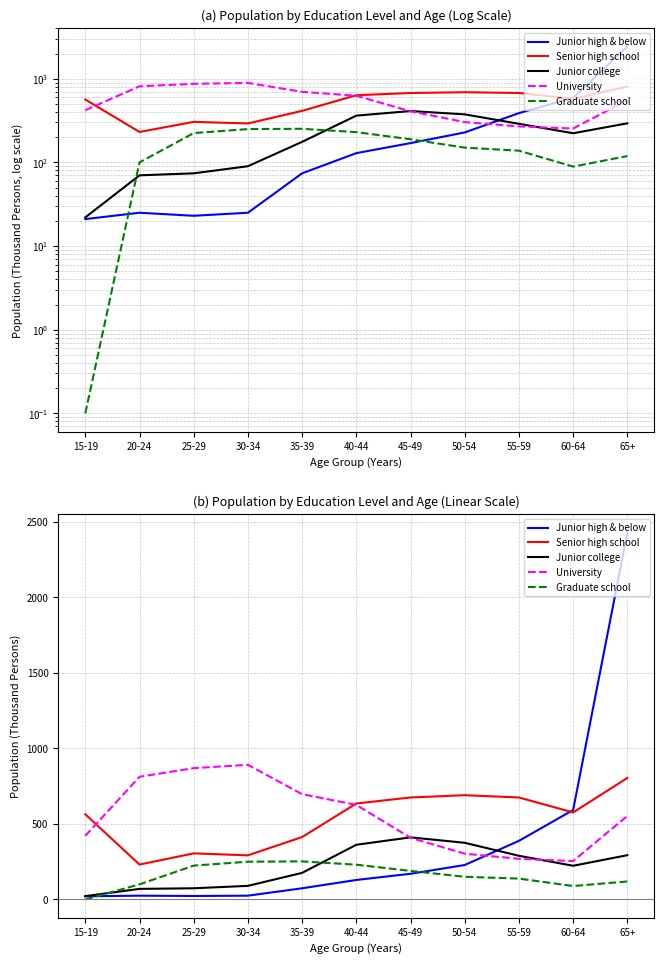

What is the maximum value for Graduate school?

252